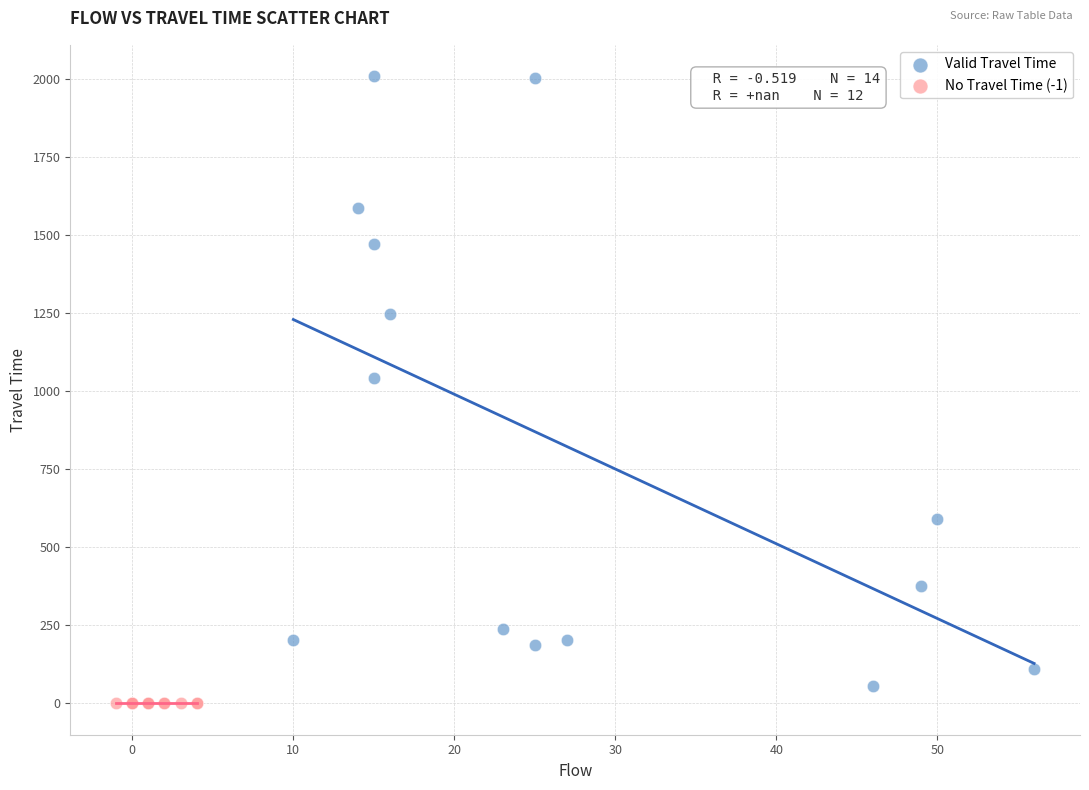

Which series reaches the maximum Y coordinate?

Valid Travel Time